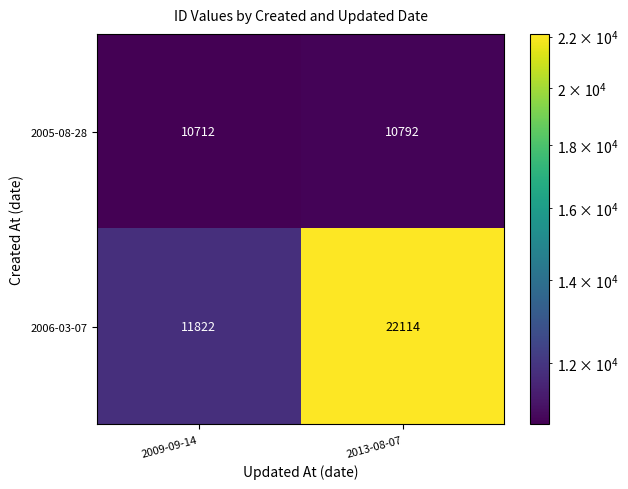

Which category has the lowest value across all series?

2009-09-14